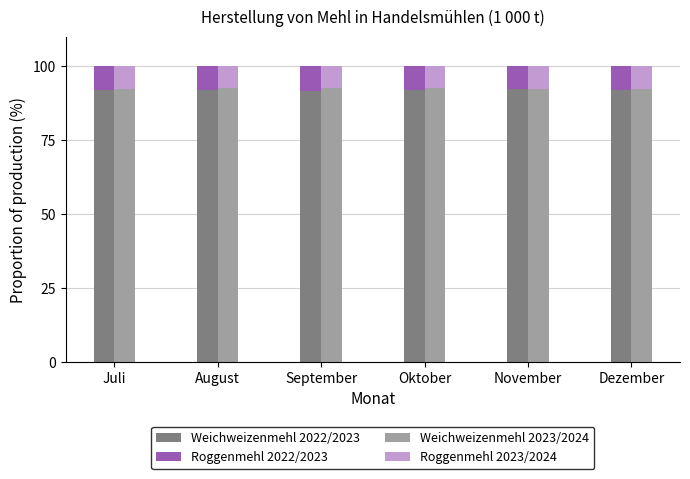

At how many categories does at least one series exceed 33?

6